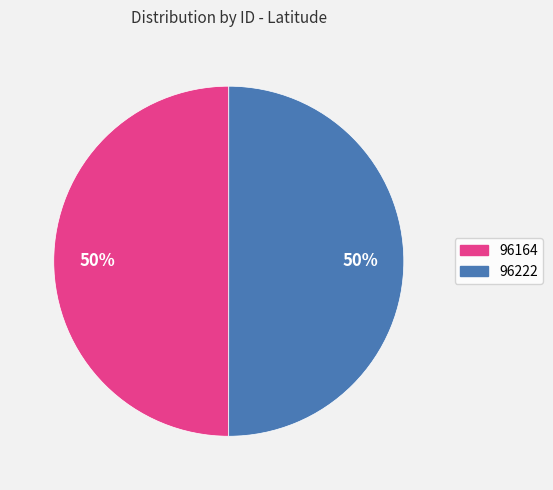

Combined, do 96222 and 96164 account for over 50%?

Yes